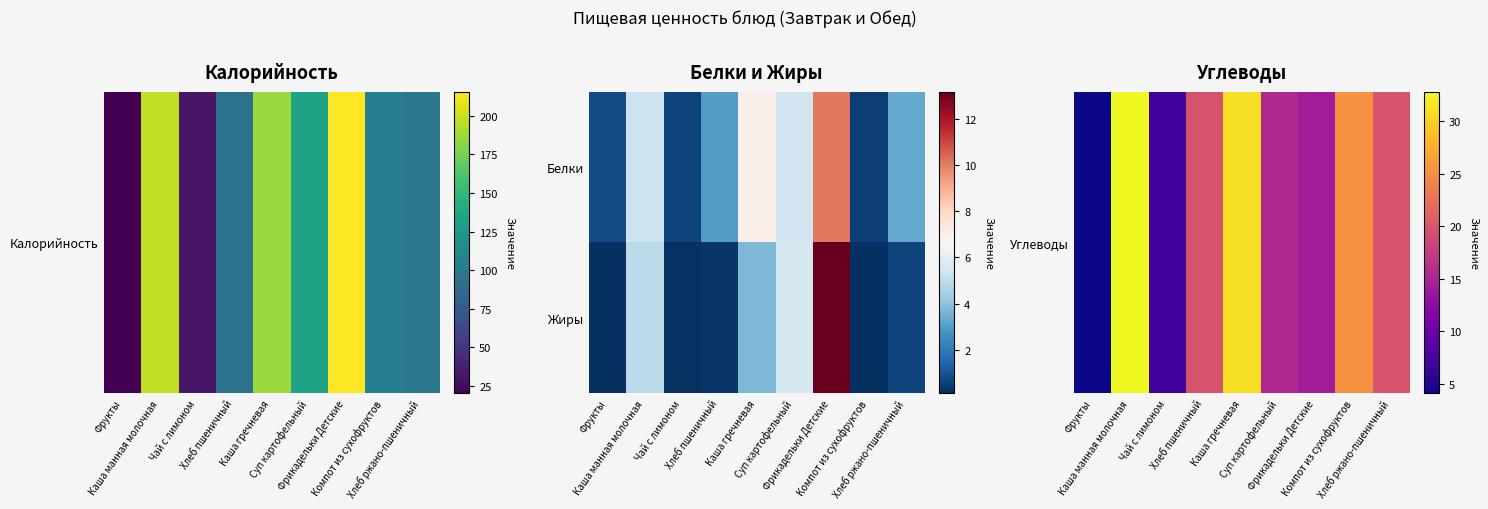

Which category has the lowest value across all series?

Фрукты